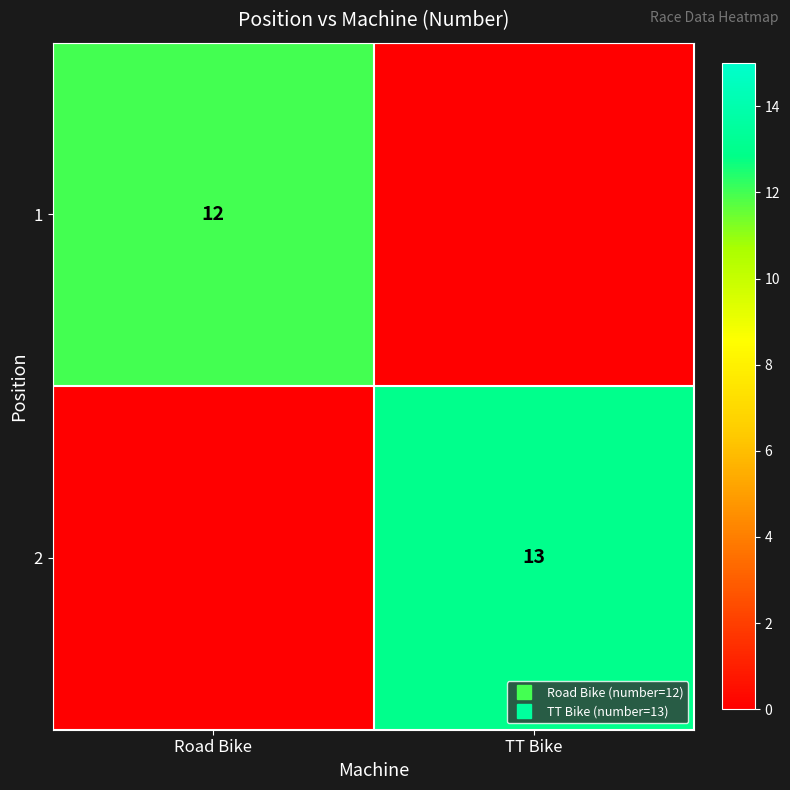

What value does the 2 series have at TT Bike, to the nearest 5?

15